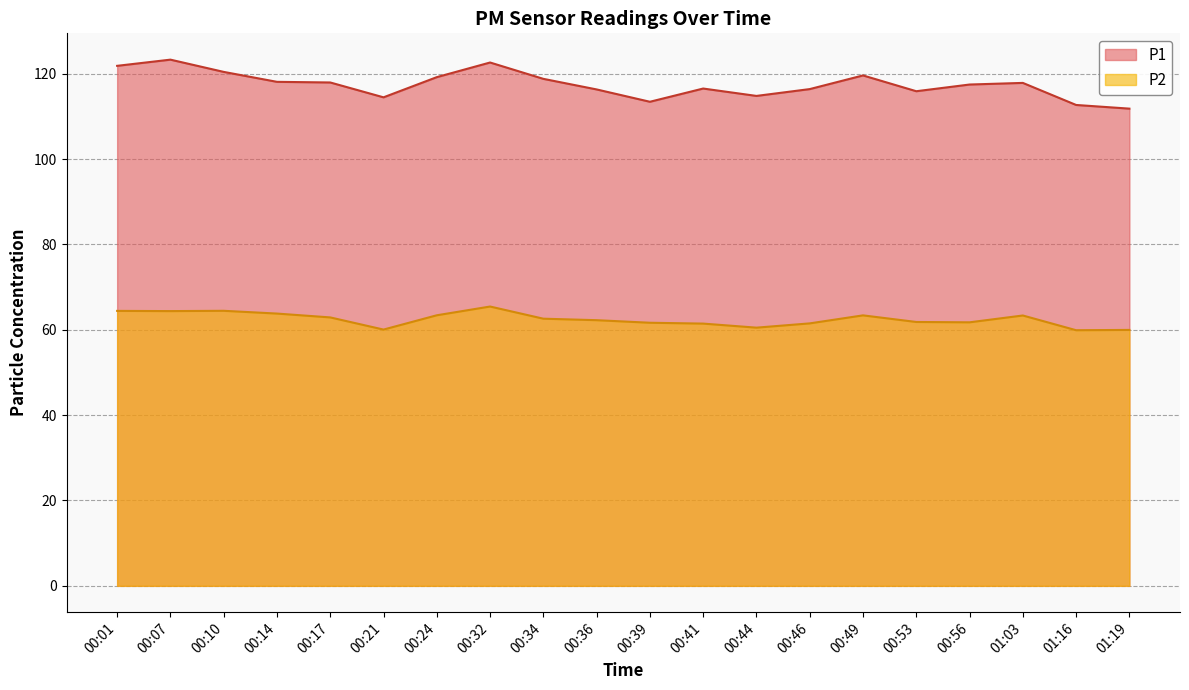

How many series are shown in this chart?

2